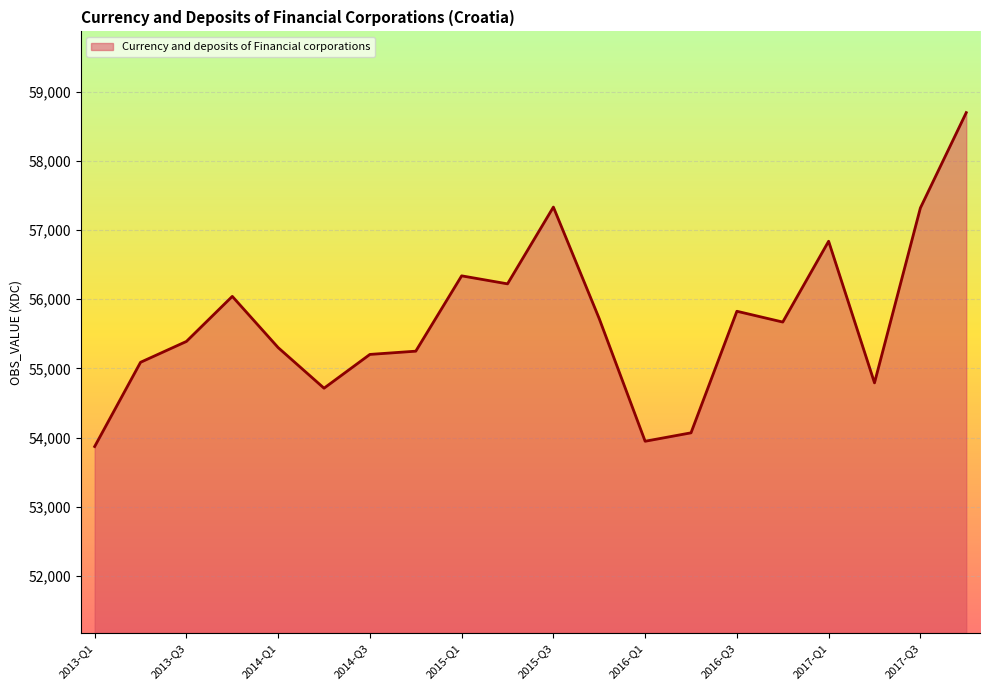

Does the chart display data point markers on the line(s)?

No